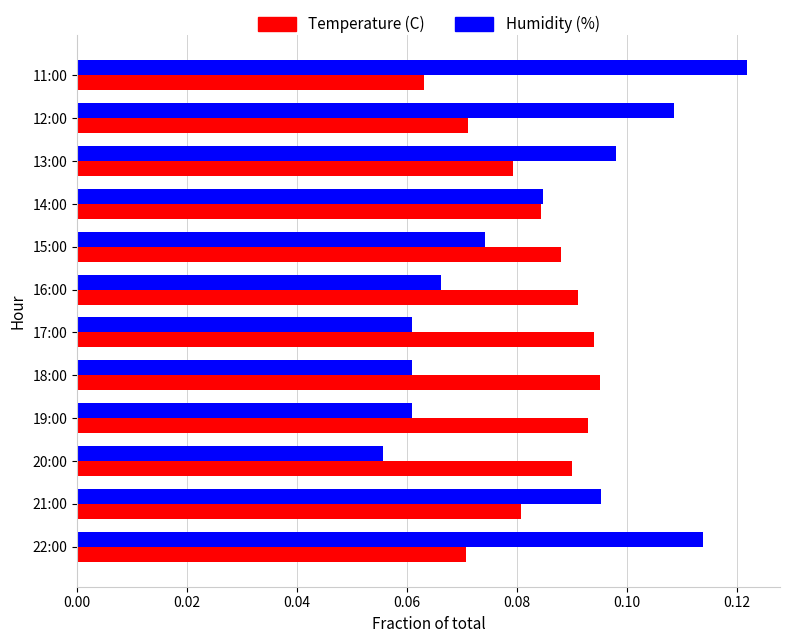

Where is Temperature (C) nearest to the value 0?

11:00